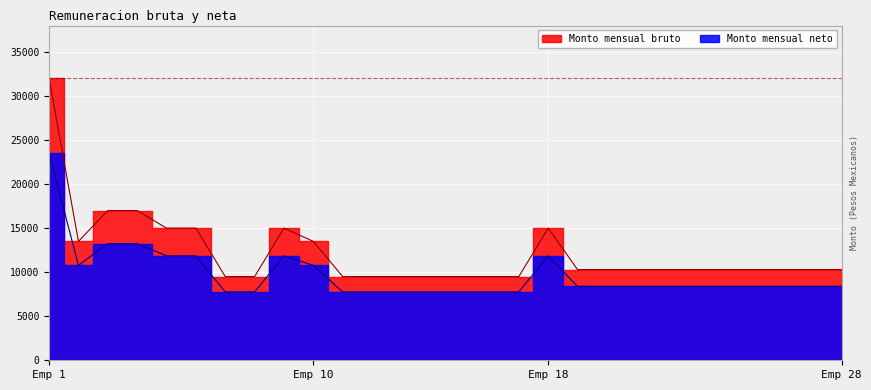

Which has a higher value, 19 or 24?

19